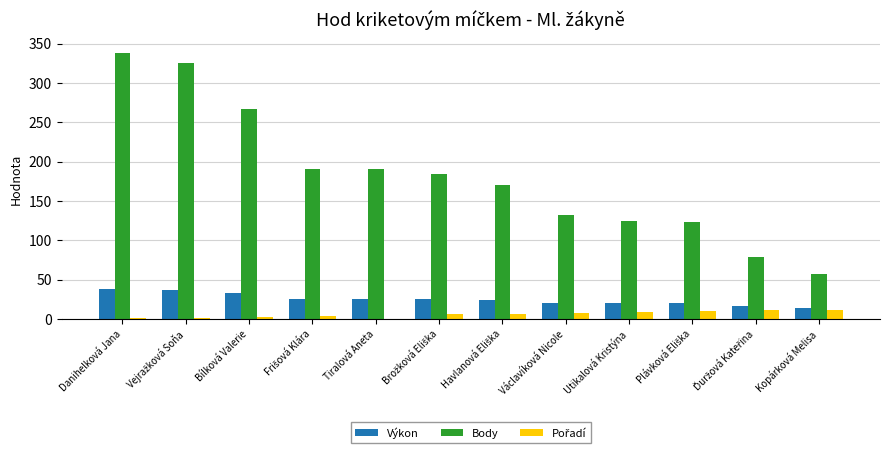

True or false: Výkon has a value of 26.2 at Tiralová Aneta.

True